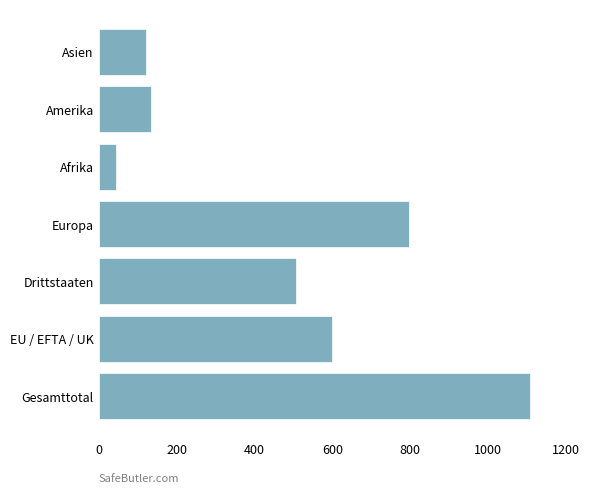

The chart shows a value of 1107 at Gesamttotal. True or false?

True